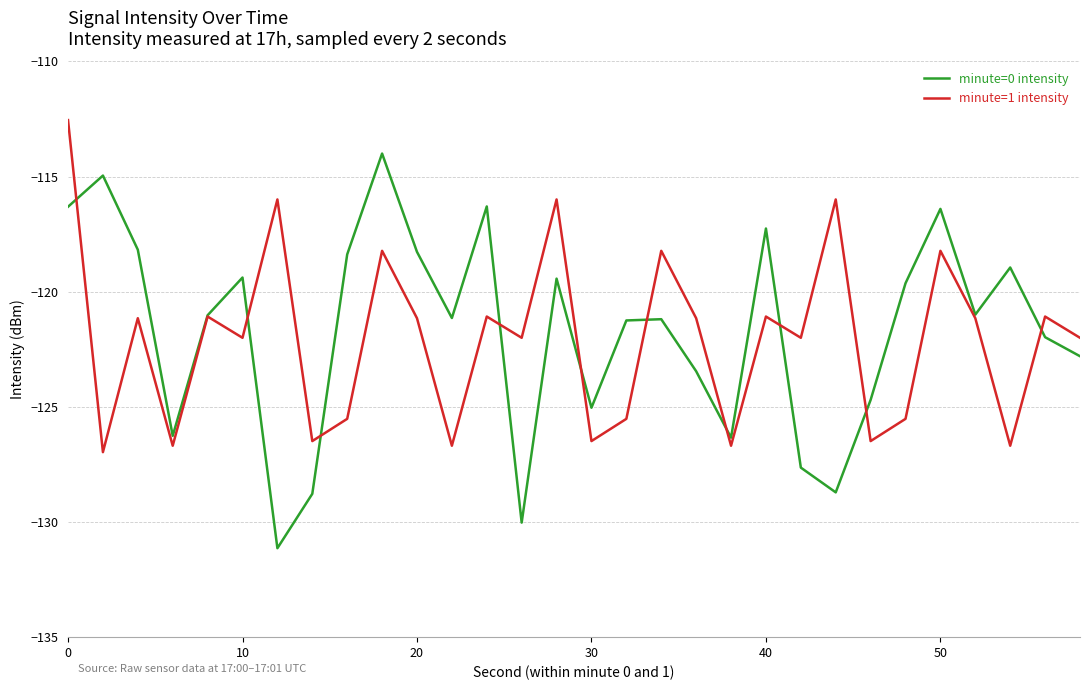

Which series has the widest spread of values?

minute=0 intensity